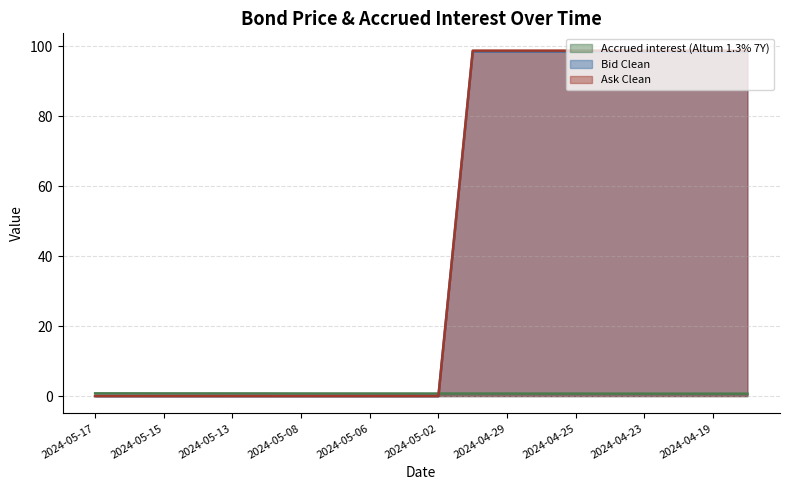

What are all the series names shown in the legend?

Accrued interest (Altum 1.3% 7Y), Bid Clean, Ask Clean